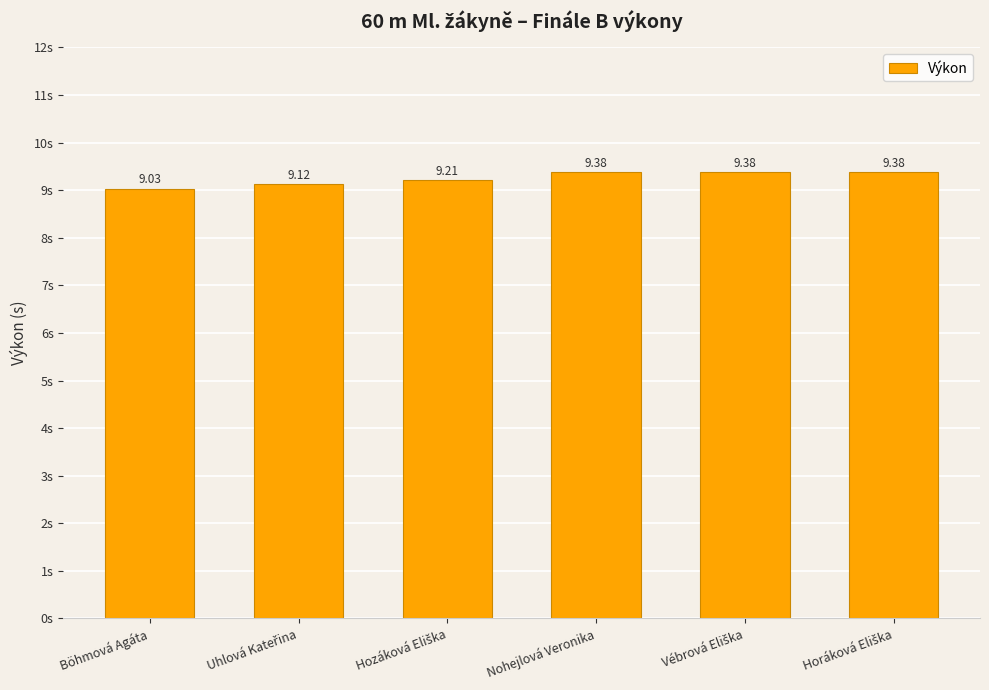

Which has a higher value, Böhmová Agáta or Nohejlová Veronika?

Nohejlová Veronika